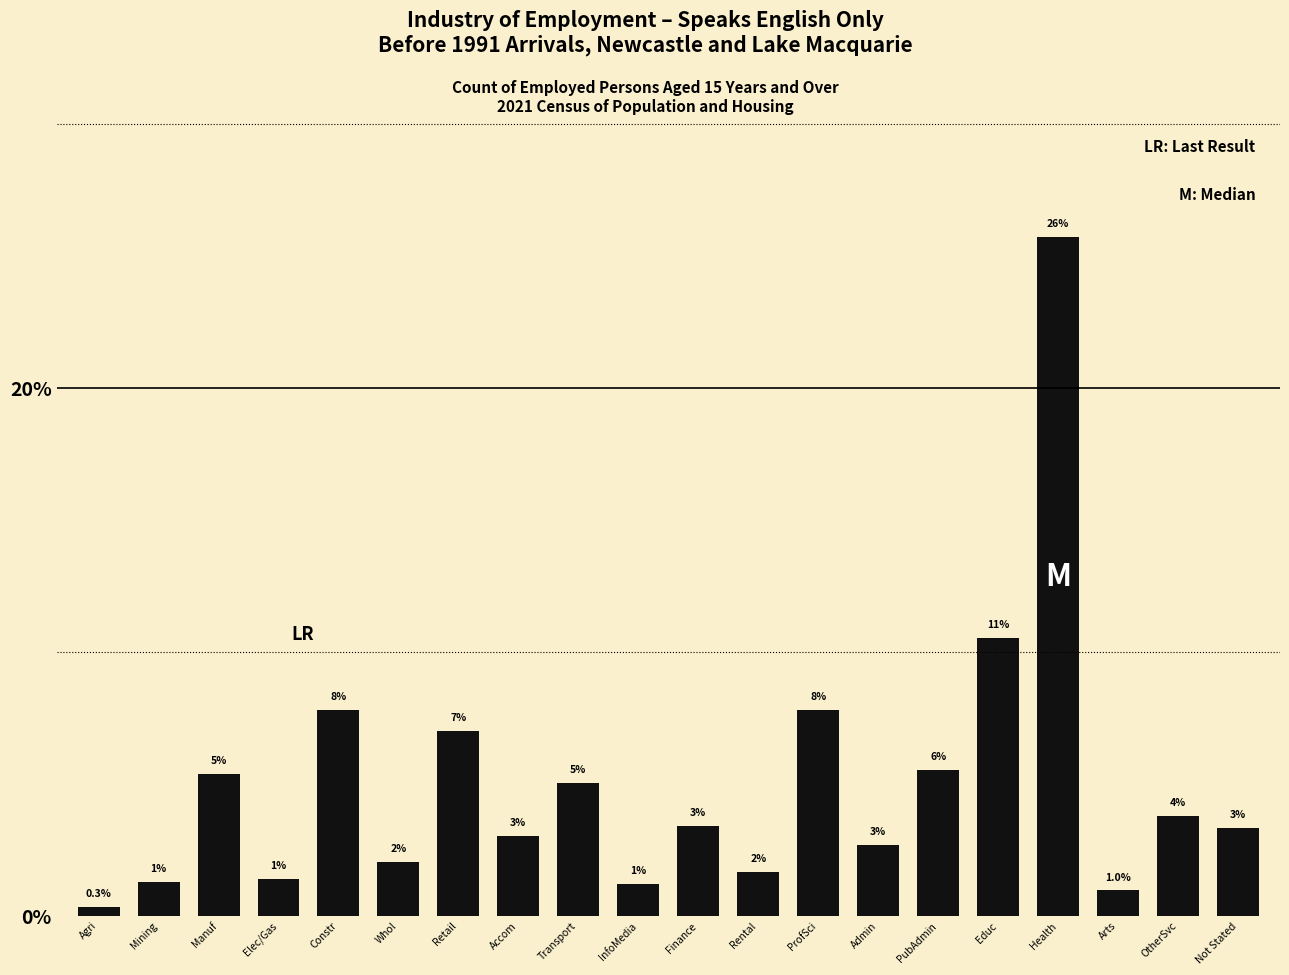

Which has a higher value, Health or Transport?

Health